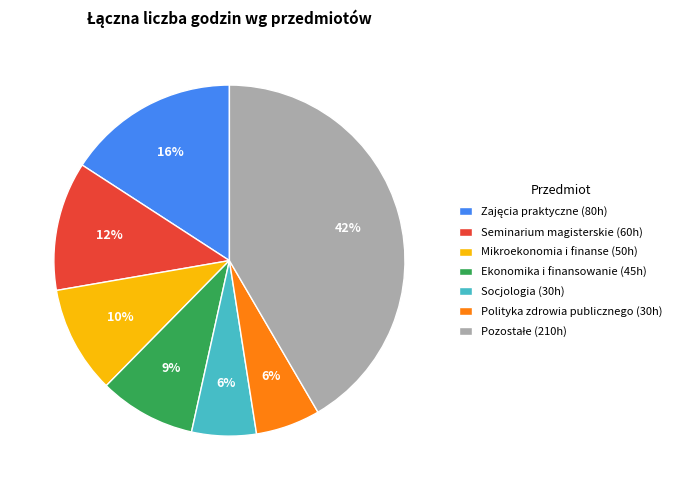

Combined, do Mikroekonomia i finanse (50h) and Seminarium magisterskie (60h) account for over 50%?

No